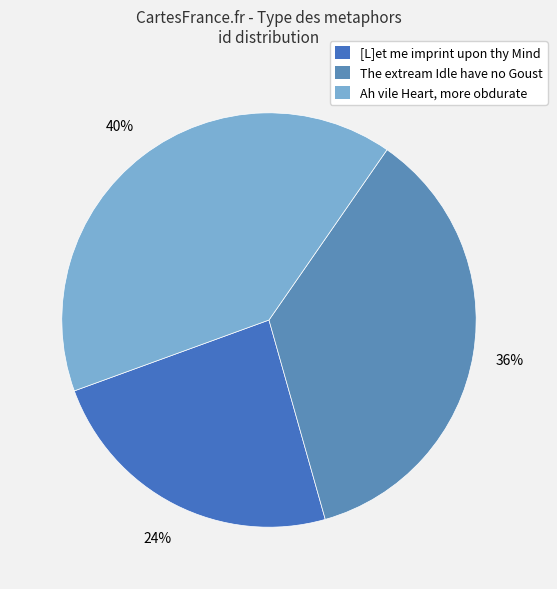

Does Ah vile Heart, more obdurate represent more than half of the total?

No